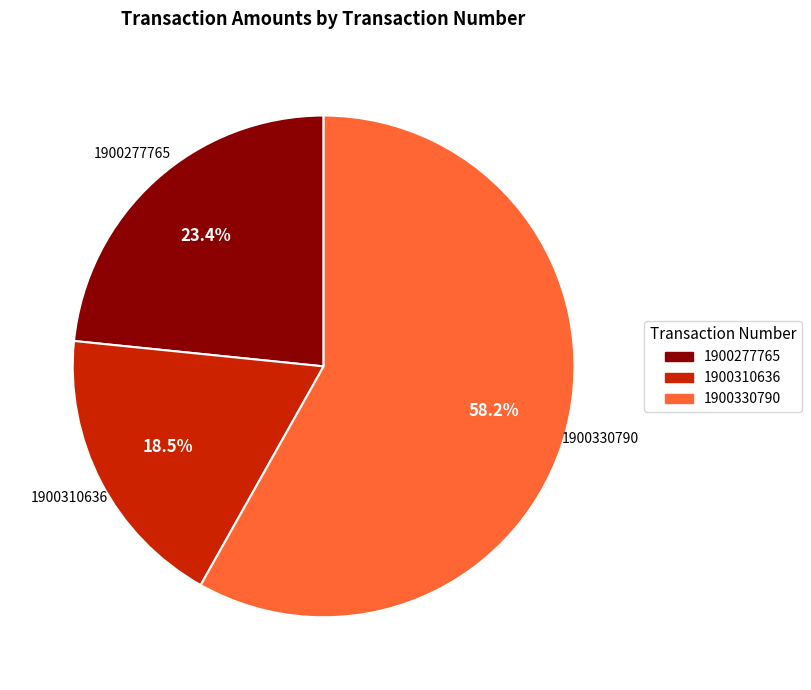

Is it true that 1900310636 is 31% of the pie?

False